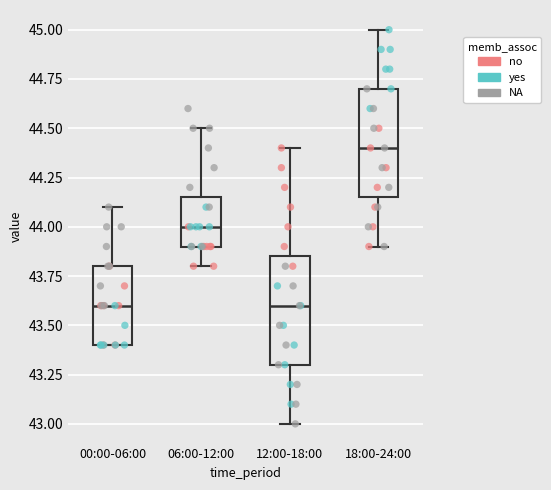

Reading left to right, read every box against the y-axis: the position of its median line, the range the box covers, and the ends of its whiskers. The values are not printed on the chart, so give them approximately, as read against the axis.

00:00-06:00: median 43.60, box 43.40 to 43.80, whiskers 43.40 to 44.10
06:00-12:00: median 44.00, box 43.90 to 44.15, whiskers 43.80 to 44.50
12:00-18:00: median 43.60, box 43.30 to 43.85, whiskers 43.00 to 44.40
18:00-24:00: median 44.40, box 44.15 to 44.70, whiskers 43.90 to 45.00